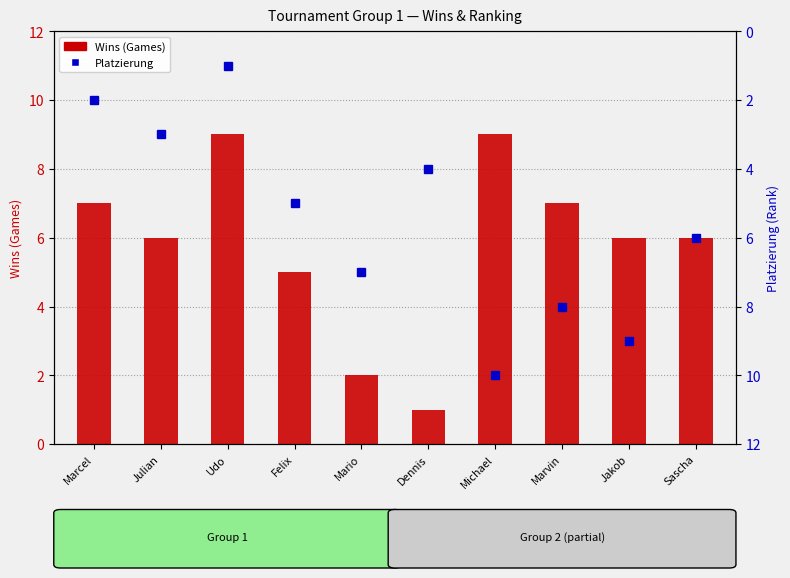

At which label is Platzierung closest to 5?

Felix